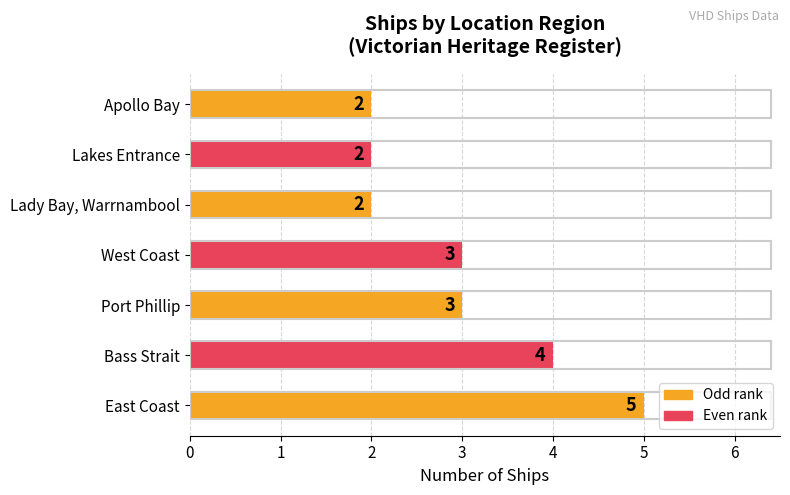

Is it true that the value at West Coast is 2?

False